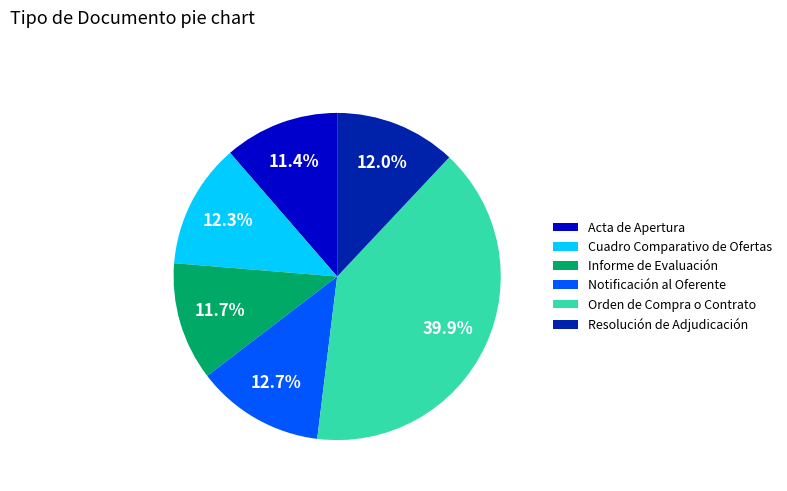

To the nearest percent, what is the combined percentage of Informe de Evaluación and Acta de Apertura?

23%